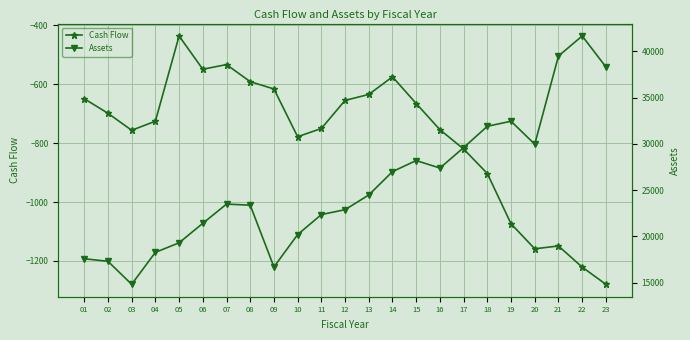

In Assets, how many points are higher than both neighbors (excluding endpoints)?

4